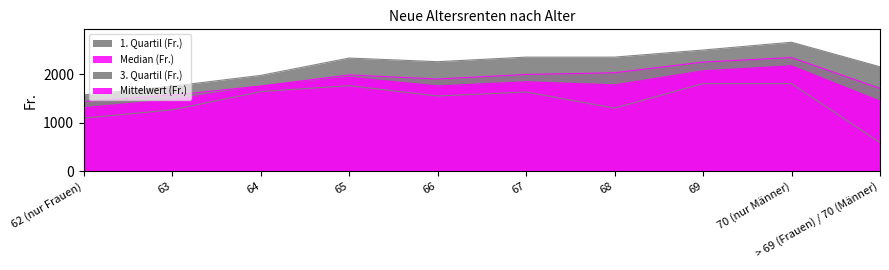

What is the average value of the Mittelwert (Fr.) series?

1753.1